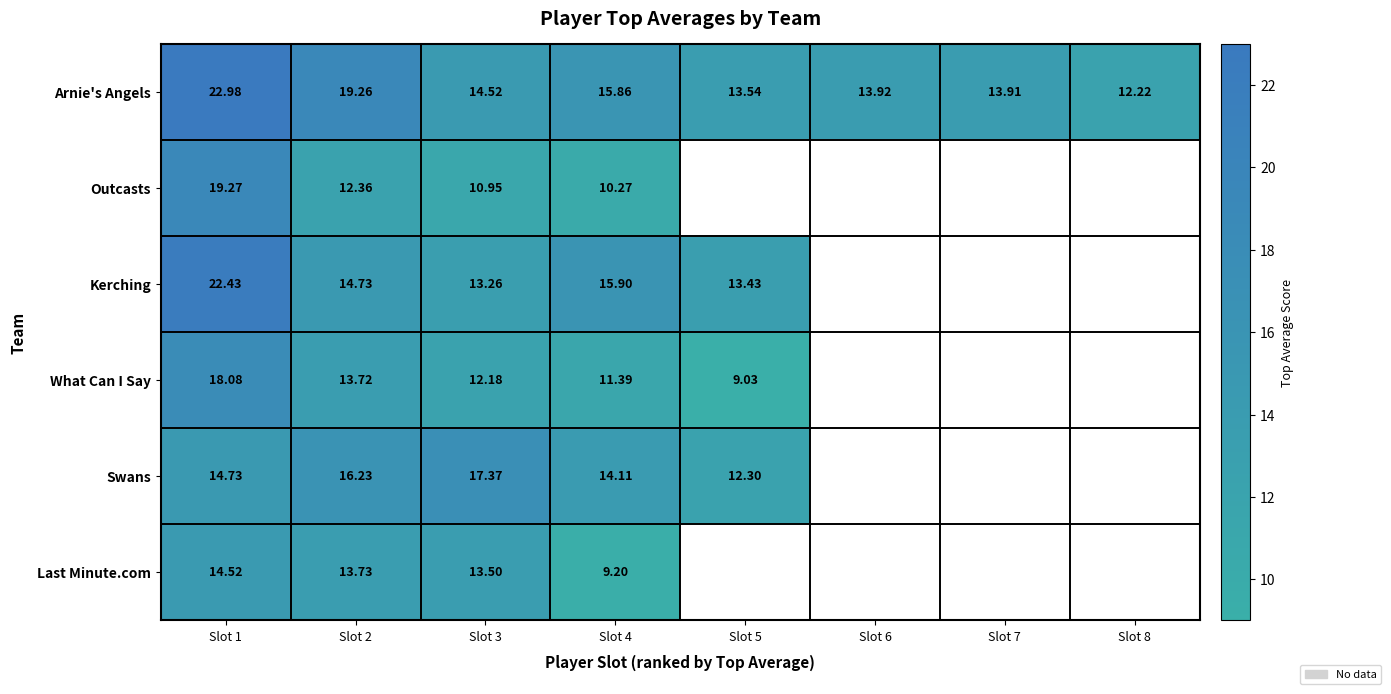

The value of Arnie's Angels at Slot 6 is 13.9. True or false?

True